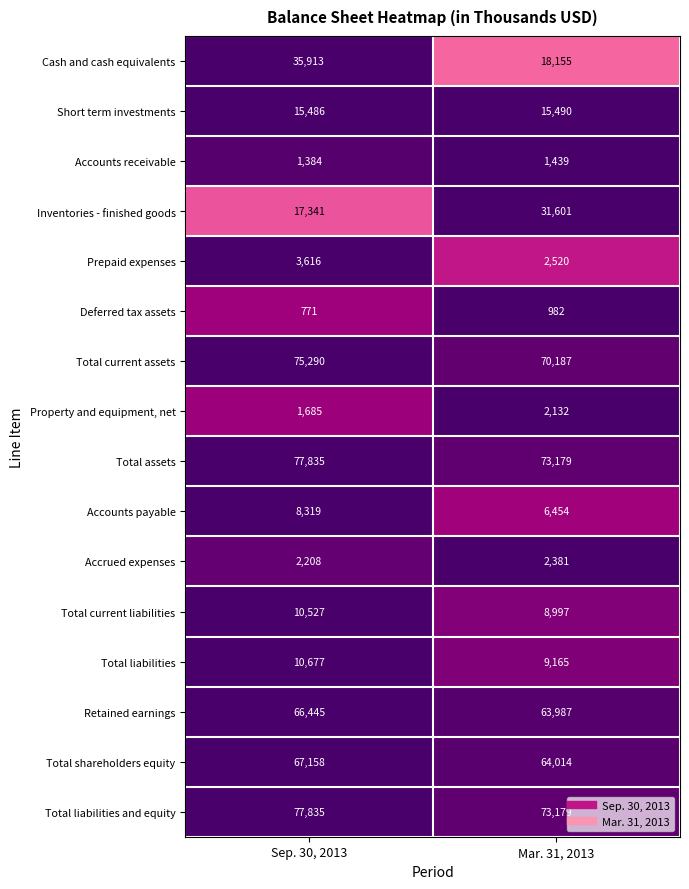

What is the total value across all series at Mar. 31, 2013?

443862